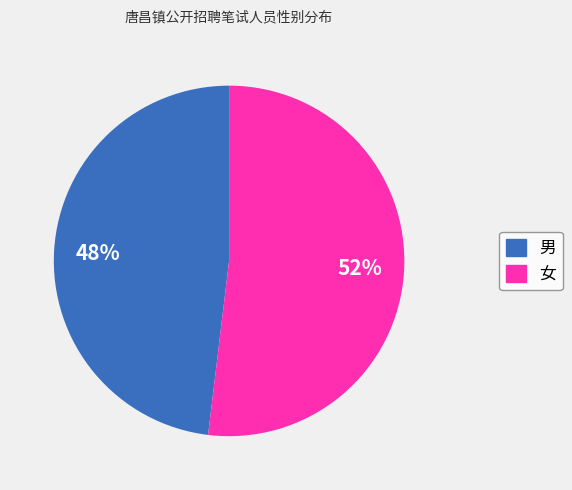

To the nearest percent, what portion does 男 represent?

48%